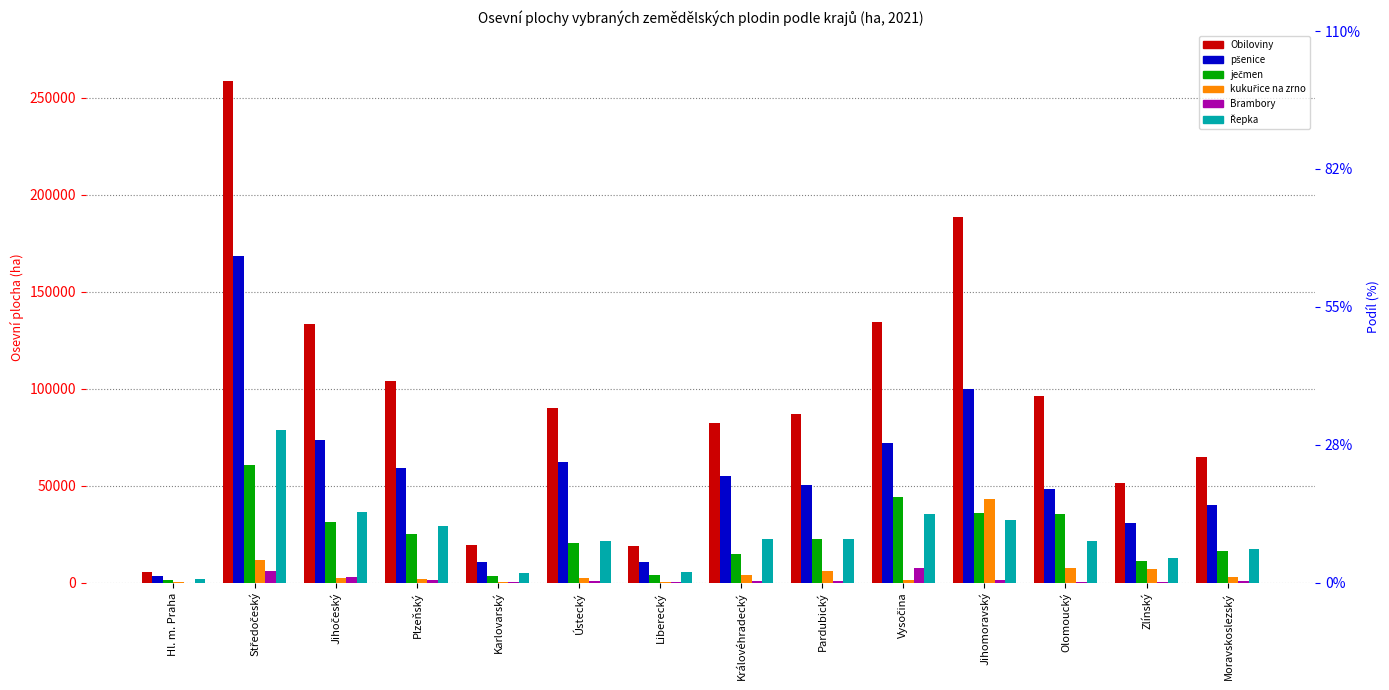

What is the label of the 1st bar from the left?

Hl. m. Praha